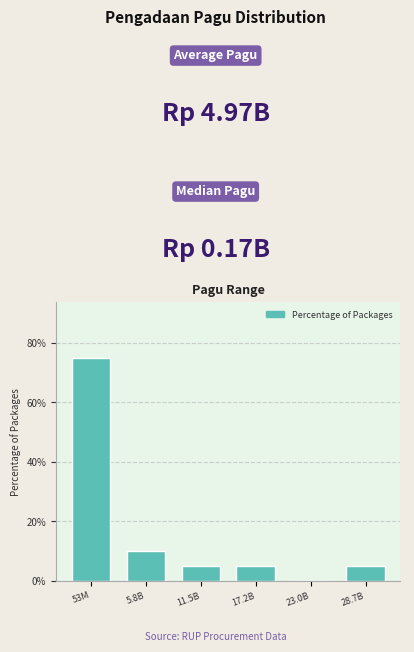

Reading right to left, list all the values displayed in this chart.

28.7B=5	23.0B=0	17.2B=5	11.5B=5	5.8B=10	53M=75